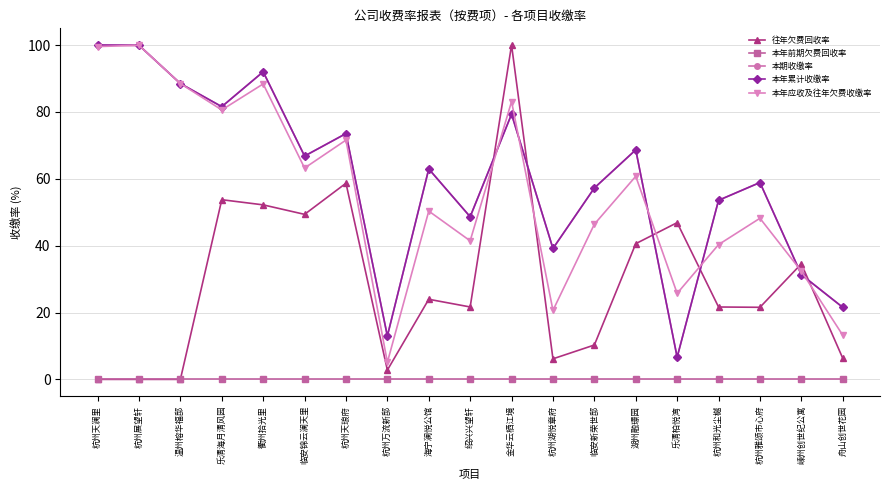

Is this an area chart (filled region under the line)?

No